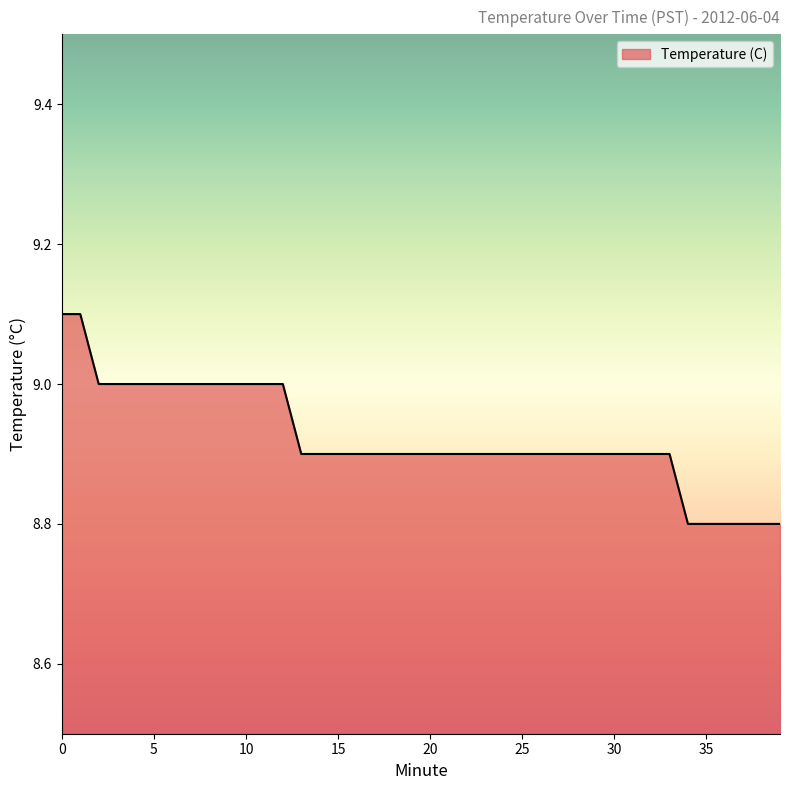

What is the smallest value displayed?

8.8